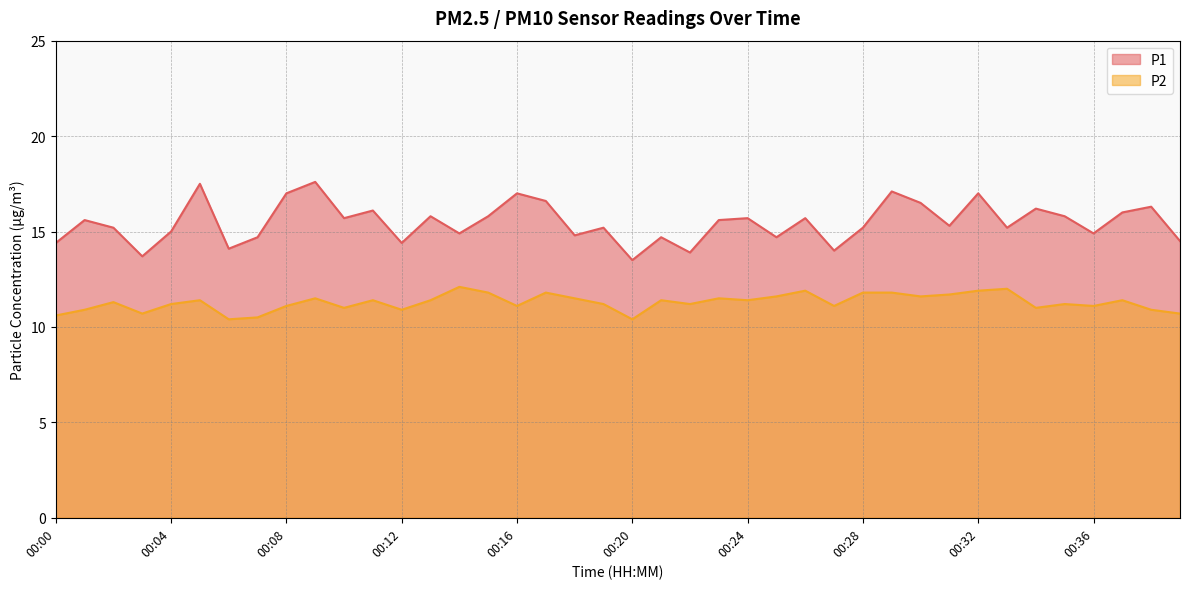

The value of P1 at 00:25 is 3.5. True or false?

False